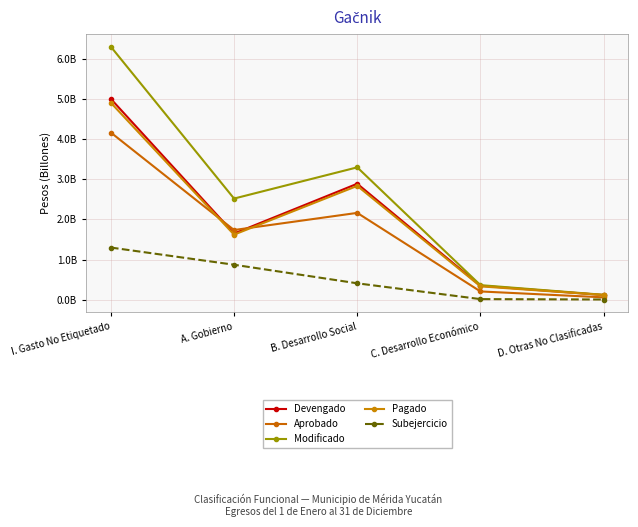

What is the value of the Pagado point at the 5th from the left?

116767206.2